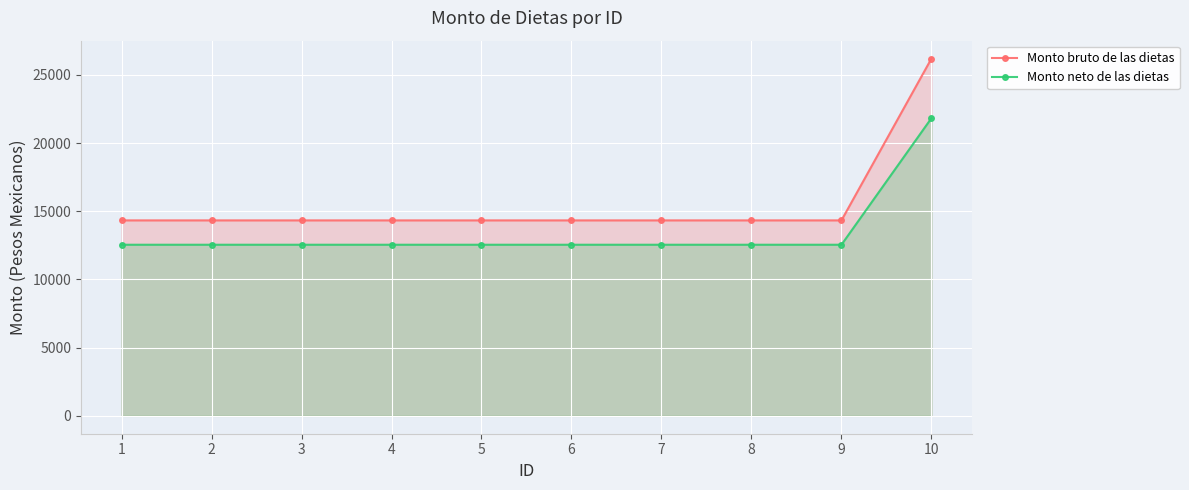

What is the maximum value shown in the chart?

26200.6